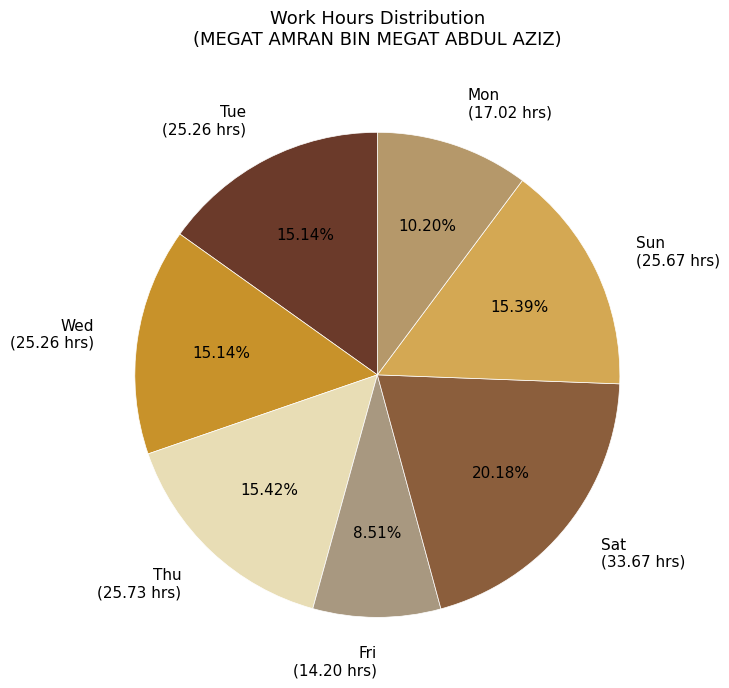

Combined, do Thu (25.73 hrs) and Mon (17.02 hrs) account for over 50%?

No